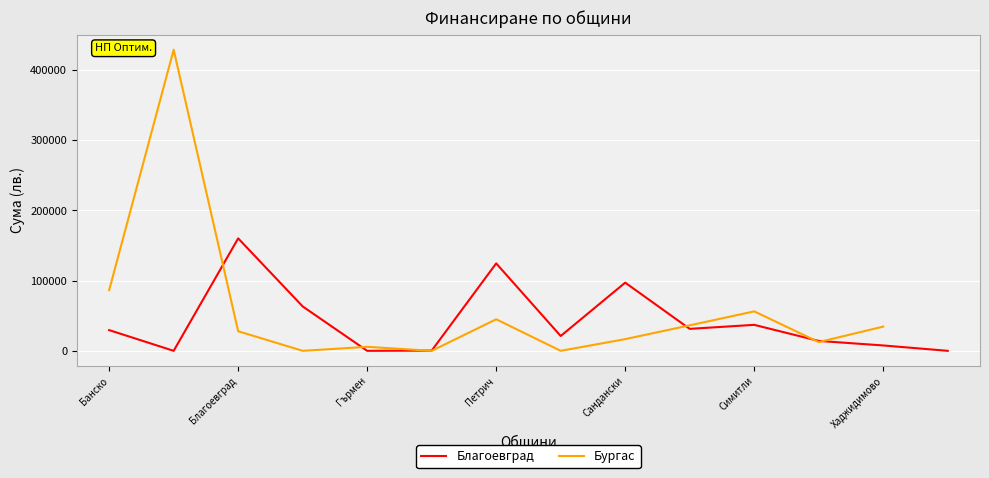

True or false: Благоевград has more than 2 interior local peaks.

True